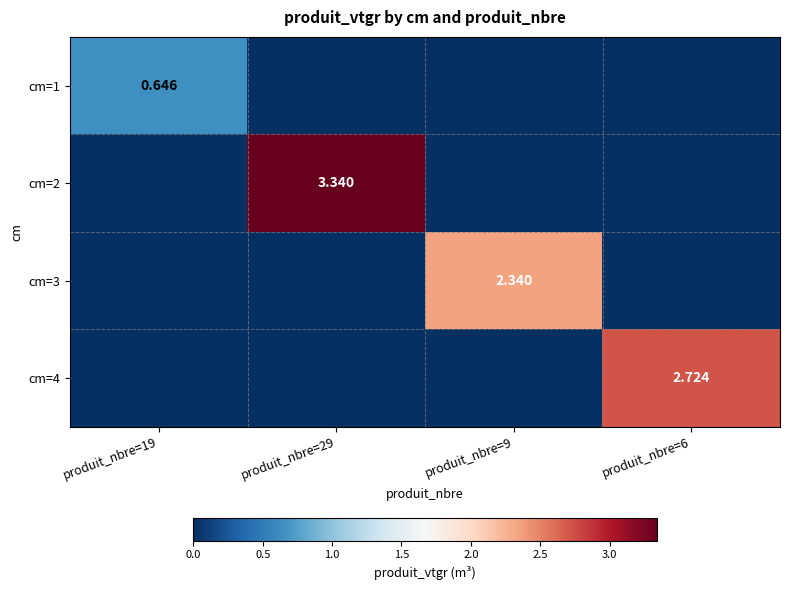

How many data points does each series have?

4